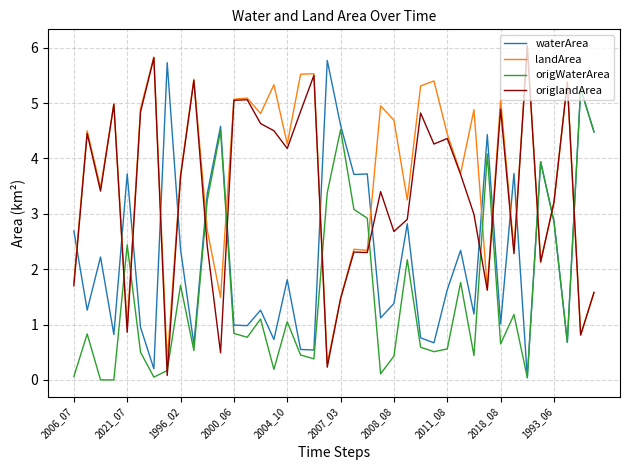

Which series has the largest total across all categories?

landArea